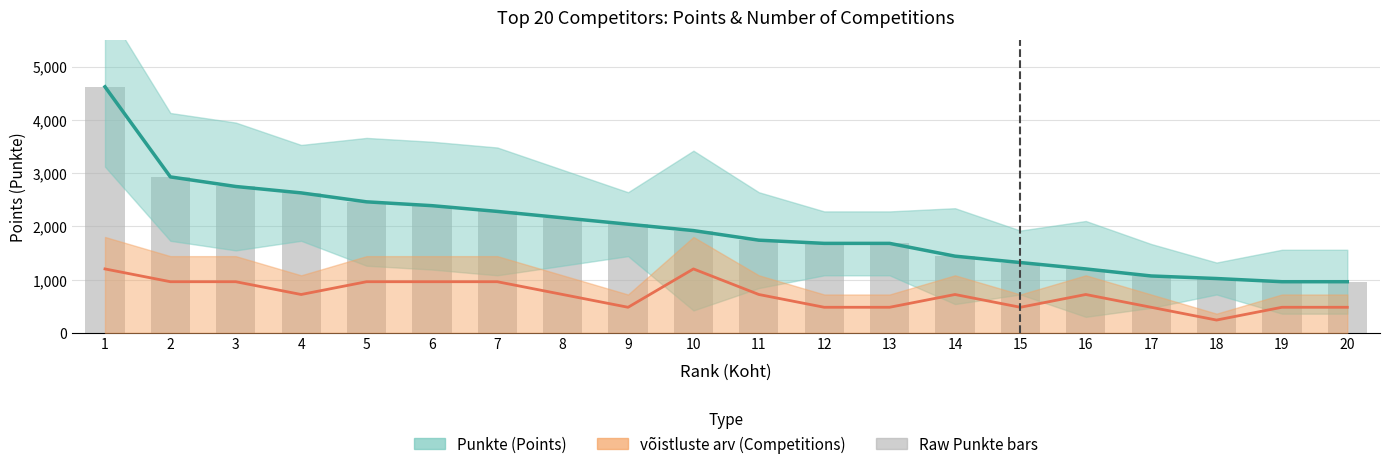

Reading left to right, what are all the values shown in this chart?

Punkte: 1=4620	2=2928	3=2748	4=2628	5=2460	6=2388	7=2280	8=2160	9=2040	10=1920	11=1740	12=1680	13=1680	14=1440	15=1320	16=1200	17=1068	18=1020	19=960	20=960
võistluste arv: 1=1200	2=960	3=960	4=720	5=960	6=960	7=960	8=720	9=480	10=1200	11=720	12=480	13=480	14=720	15=480	16=720	17=480	18=240	19=480	20=480